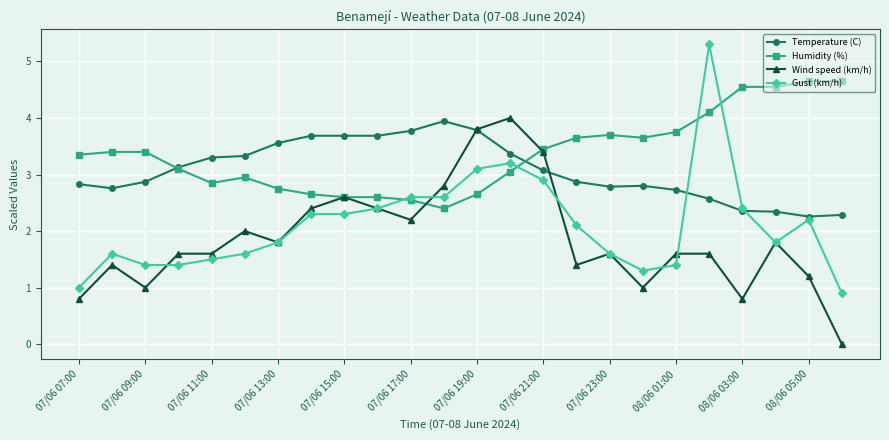

List the series in order of their overall mean, highest first.

Humidity (%), Temperature (C), Gust (km/h), Wind speed (km/h)